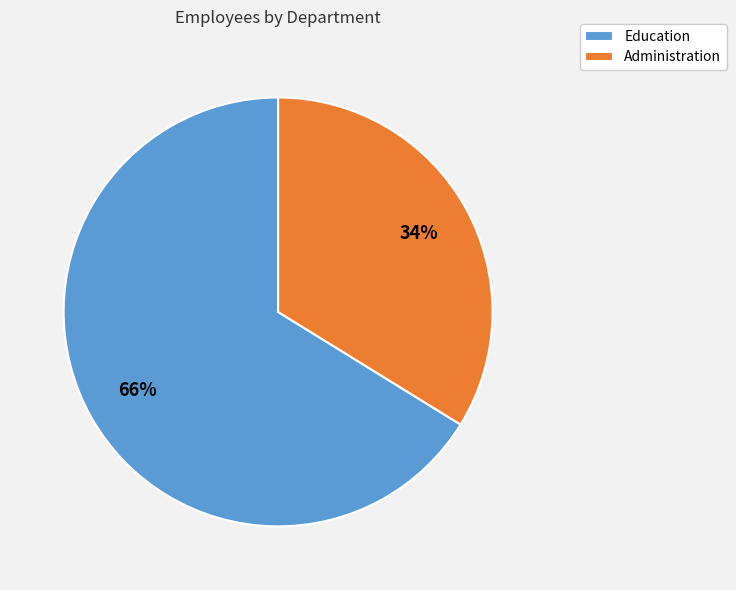

Which category has the smallest portion of the pie?

Administration